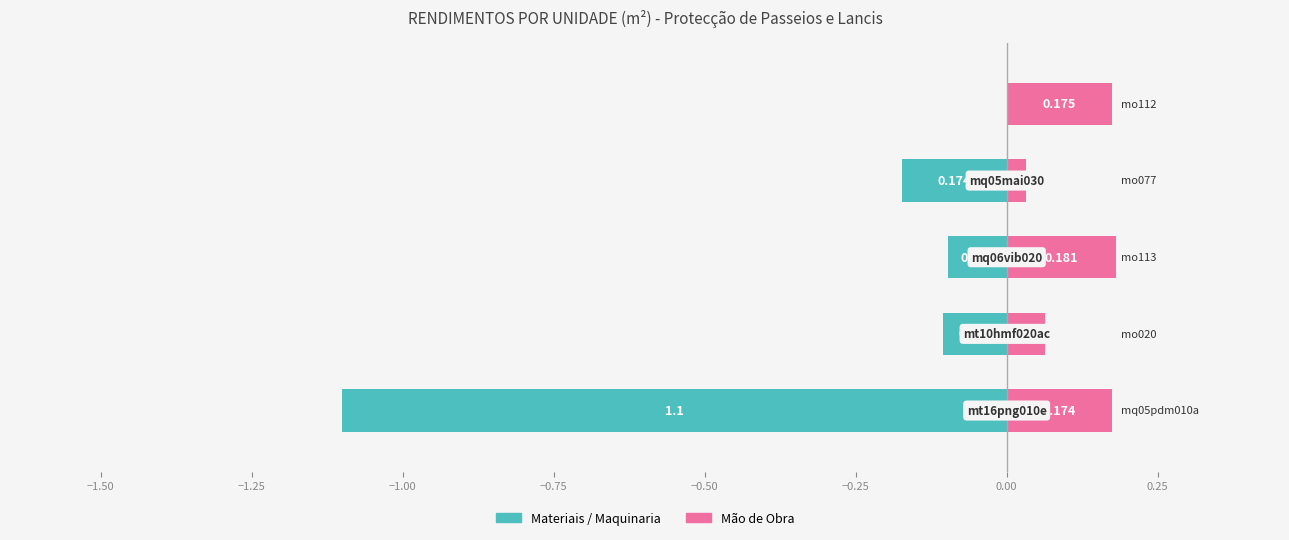

What is the difference between the values at mq06vib020 and mq05pdm010a?

0.1